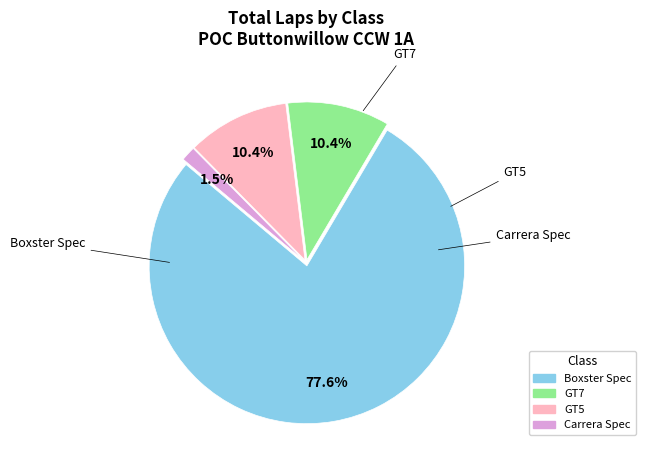

Approximately how many times larger is the value at GT7 compared to GT5?

1.0